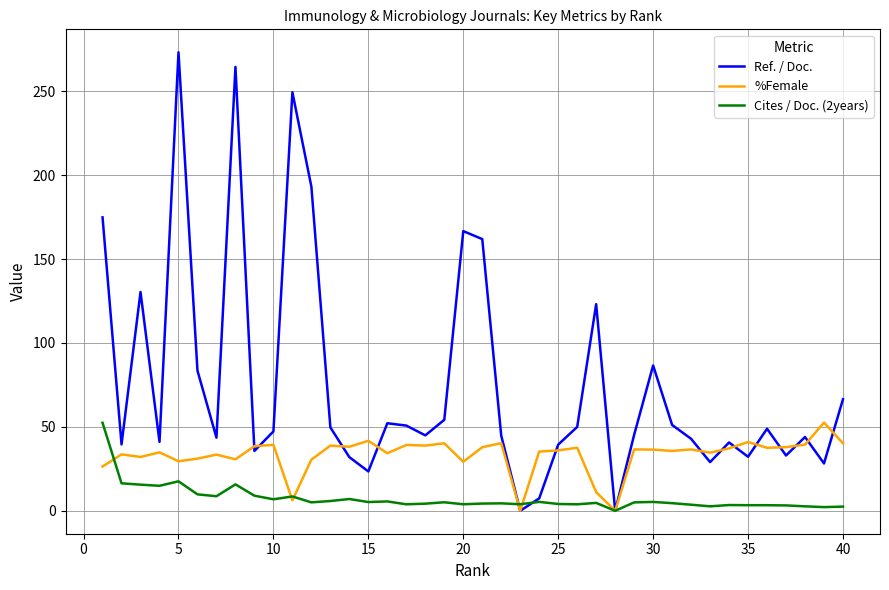

Which series has the largest total across all categories?

Ref. / Doc.